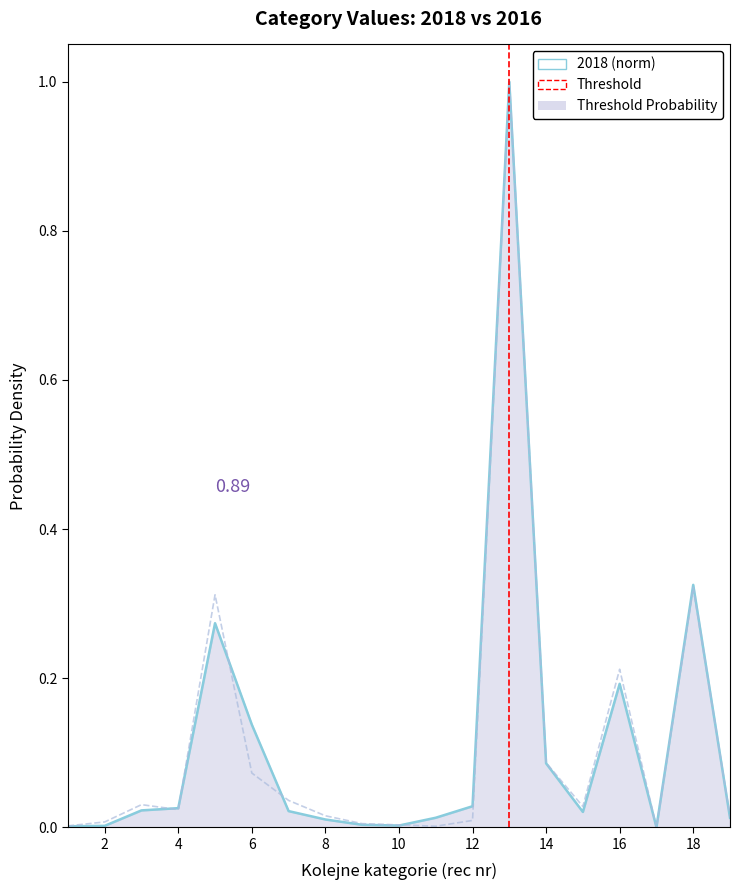

Reading left to right, transcribe all the data shown in this chart.

2018: 0.0	0.0	0.0	0.0	0.3	0.1	0.0	0.0	0.0	0.0	0.0	0.0	1.0	0.1	0.0	0.2	0.0	0.3	0.0
2016: 0.0	0.0	0.0	0.0	0.3	0.1	0.0	0.0	0.0	0.0	0.0	0.0	1.0	0.1	0.0	0.2	0.0	0.3	0.0